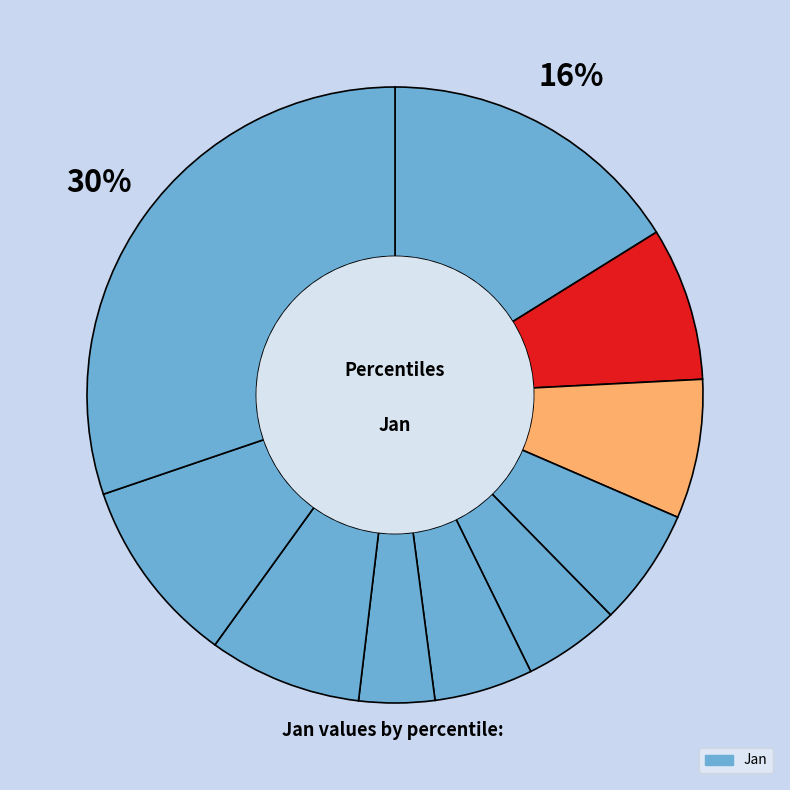

Count the number of slices in the pie.

10